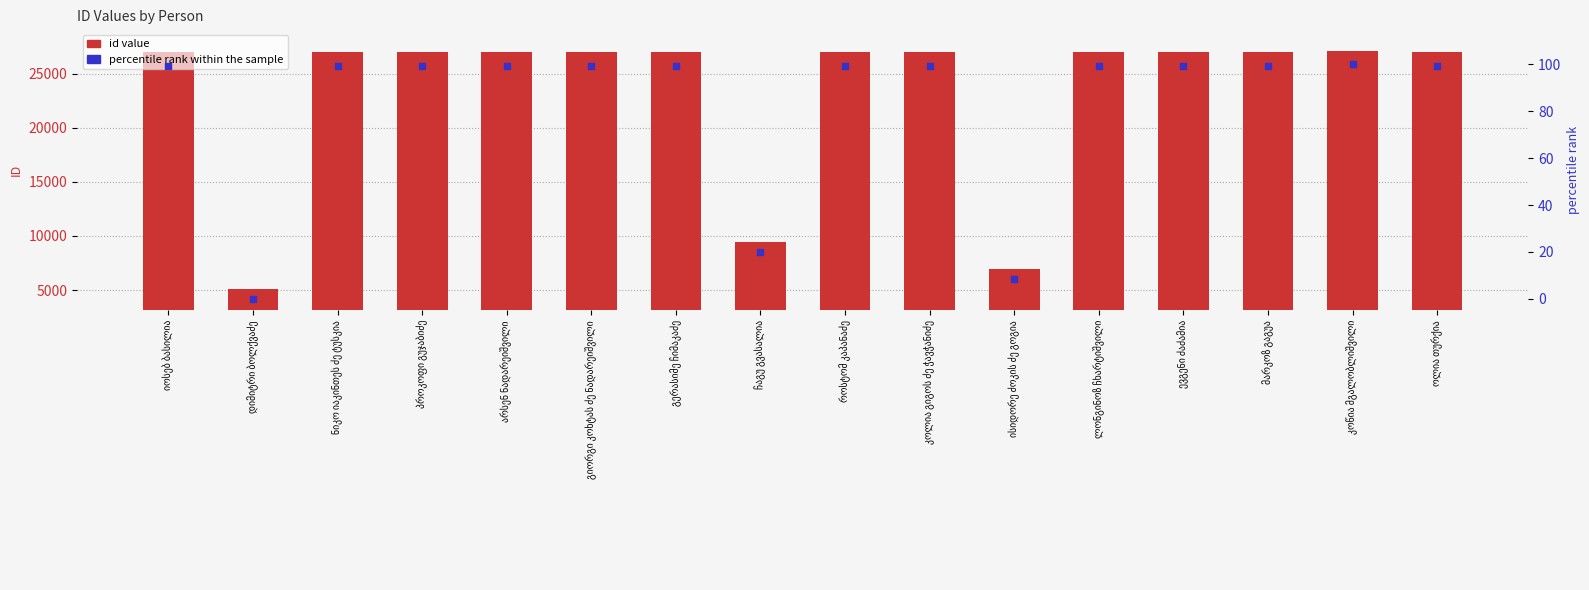

Which series has the largest Y range (max minus min)?

id